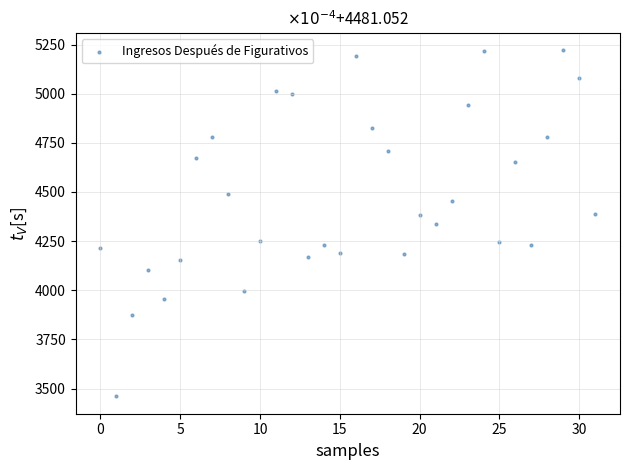

What is the range of Y values (max minus min)?

1761.0